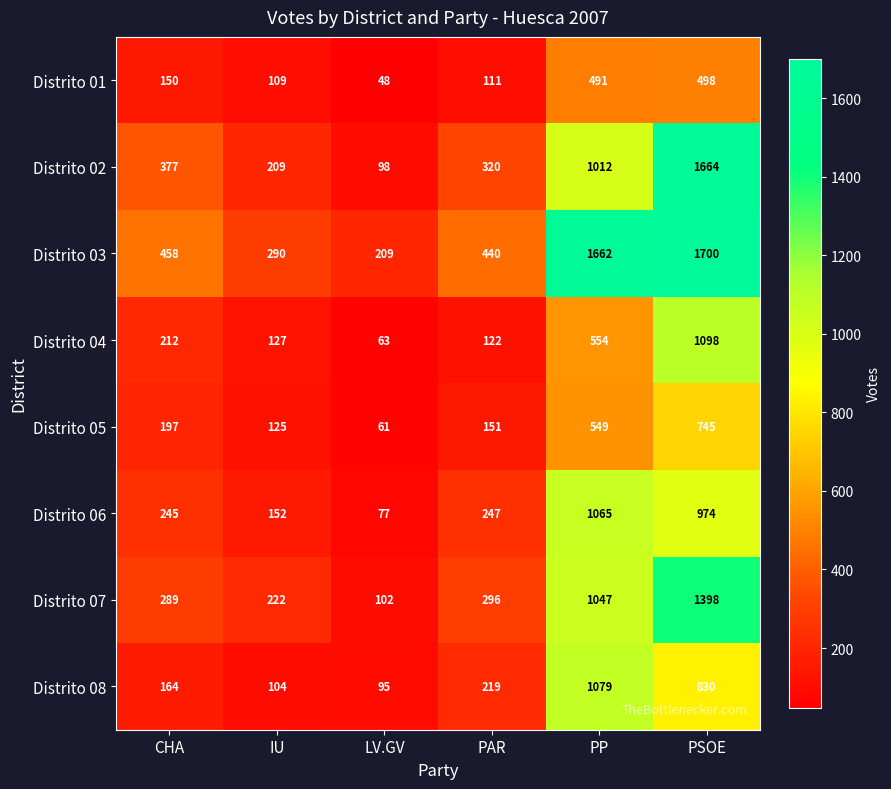

Which series has the largest range (max minus min)?

Distrito 02